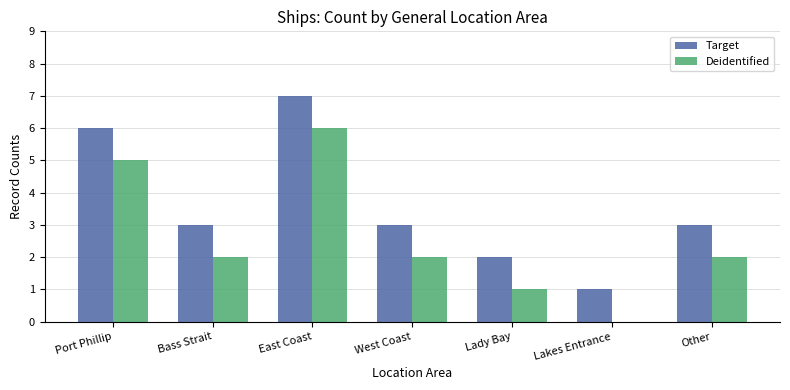

Which category has the highest value in the Target series?

East Coast